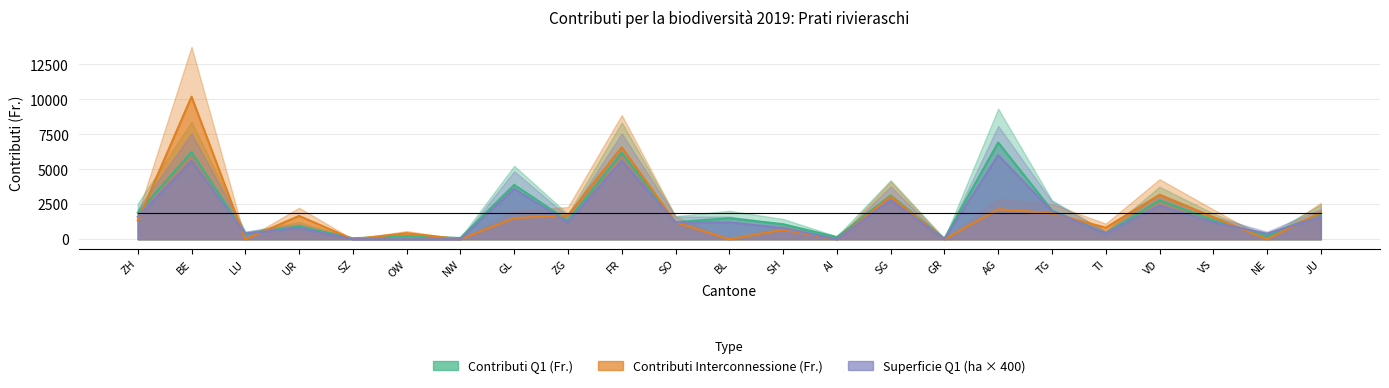

How many times do Superficie Q1 (ha × 400) and Contributi Q1 (Fr.) cross each other?

4